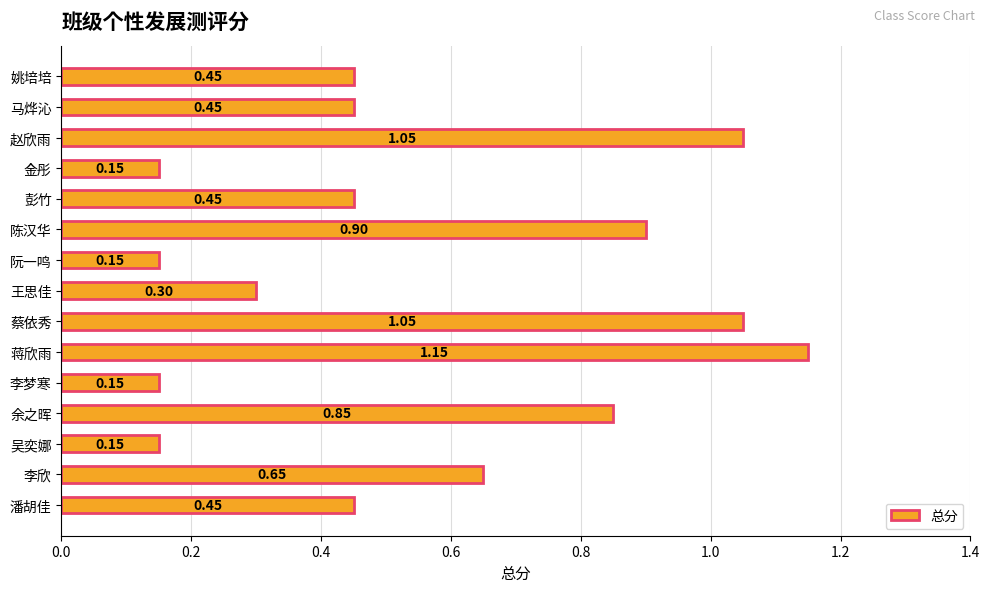

Which category has the highest value across all series?

蒋欣雨